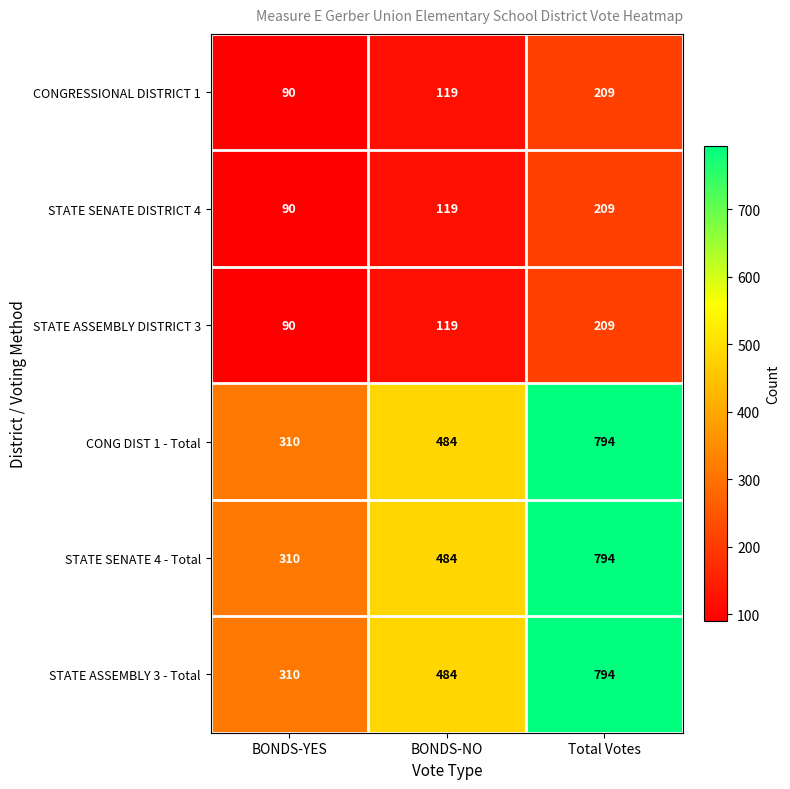

Reading left to right, list all the values displayed in this chart.

CONGRESSIONAL DISTRICT 1: 90	119	209
STATE SENATE DISTRICT 4: 90	119	209
STATE ASSEMBLY DISTRICT 3: 90	119	209
CONG DIST 1 - Total: 310	484	794
STATE SENATE 4 - Total: 310	484	794
STATE ASSEMBLY 3 - Total: 310	484	794